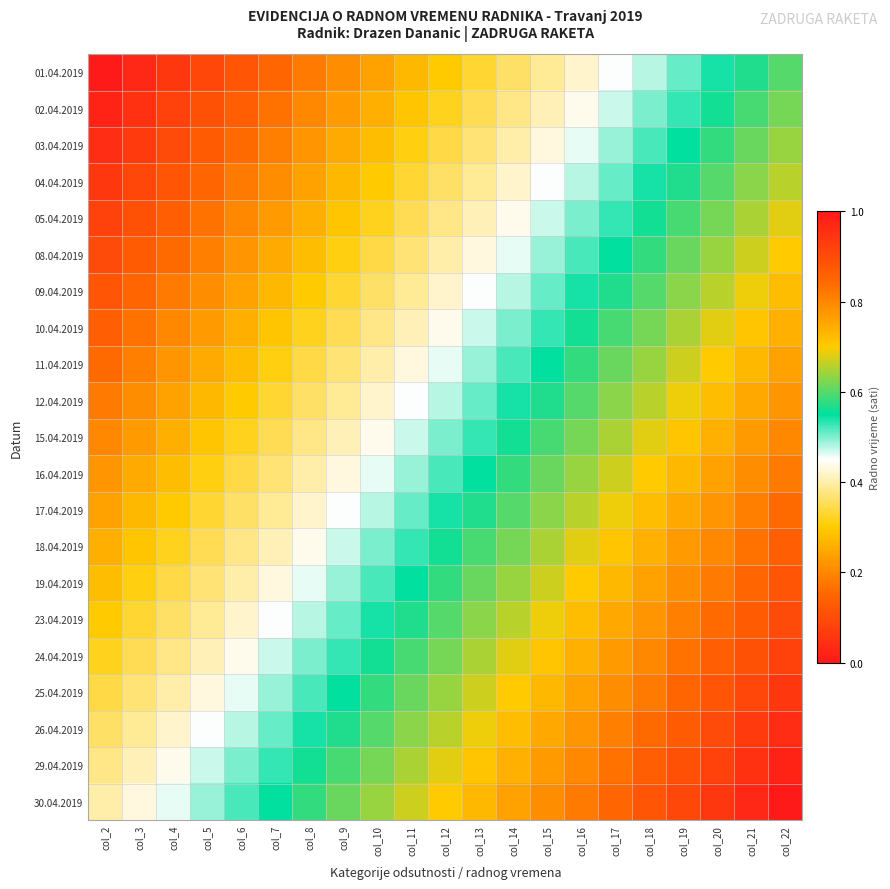

How many data points does each series have?

21